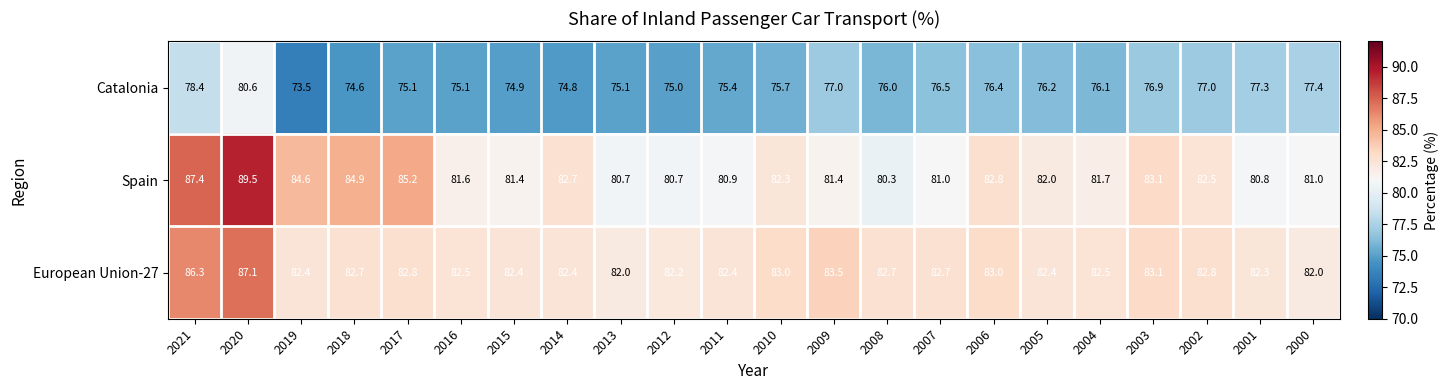

At how many categories does at least one series exceed 88?

1